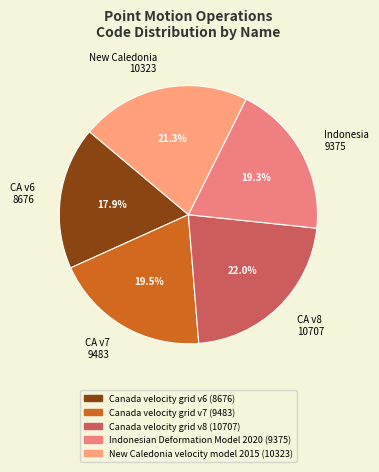

Between CA v6 8676 and CA v7 9483, which is larger?

CA v7 9483